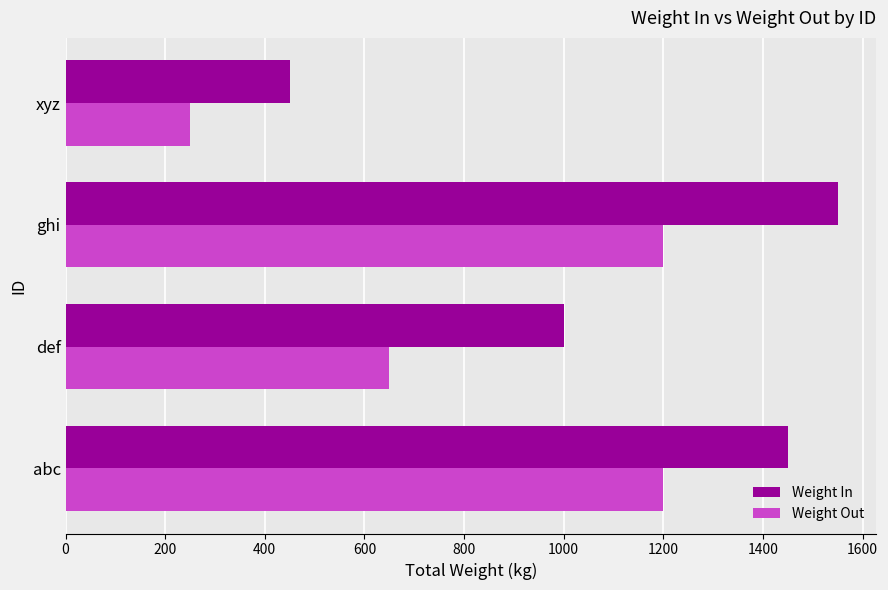

At def, list the series in order from largest to smallest.

Weight In, Weight Out